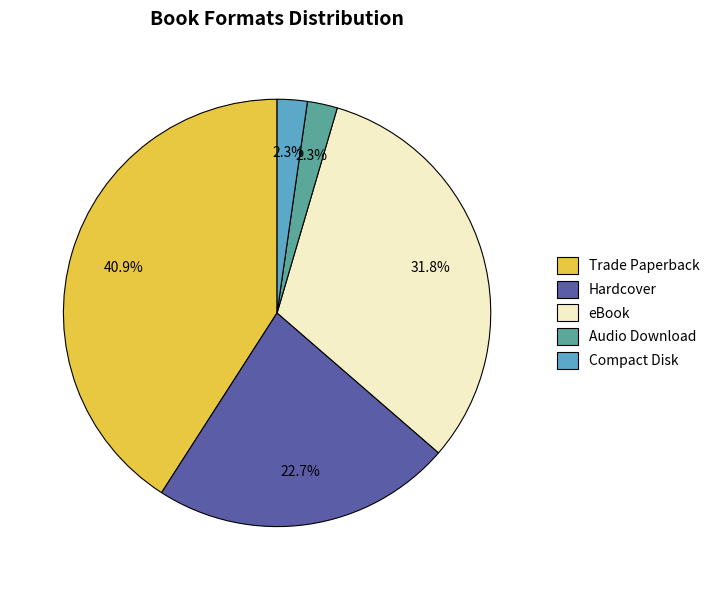

Which category has the biggest portion of the pie?

Trade Paperback